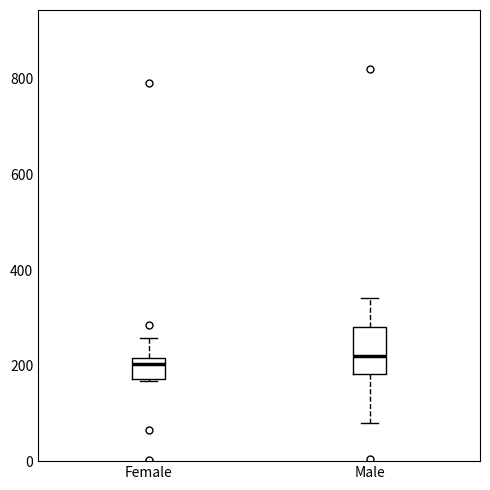

Where is the upper edge of the box for Male on the y-axis? The values are not printed on the chart, so give them approximately, as read against the axis.

280